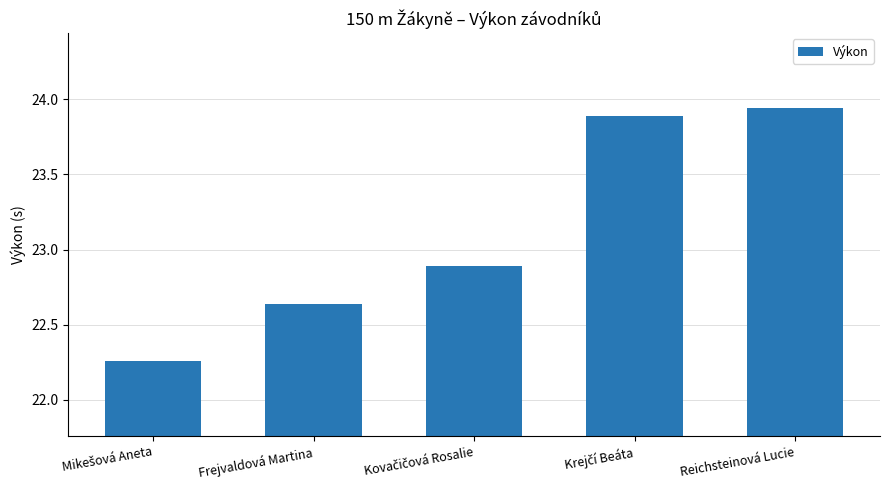

The chart shows a value of 10.1 at Reichsteinová Lucie. True or false?

False